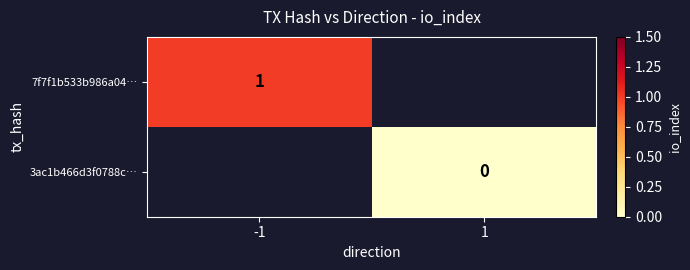

The value of 7f7f1b533b986a04… at -1 is 1. True or false?

True